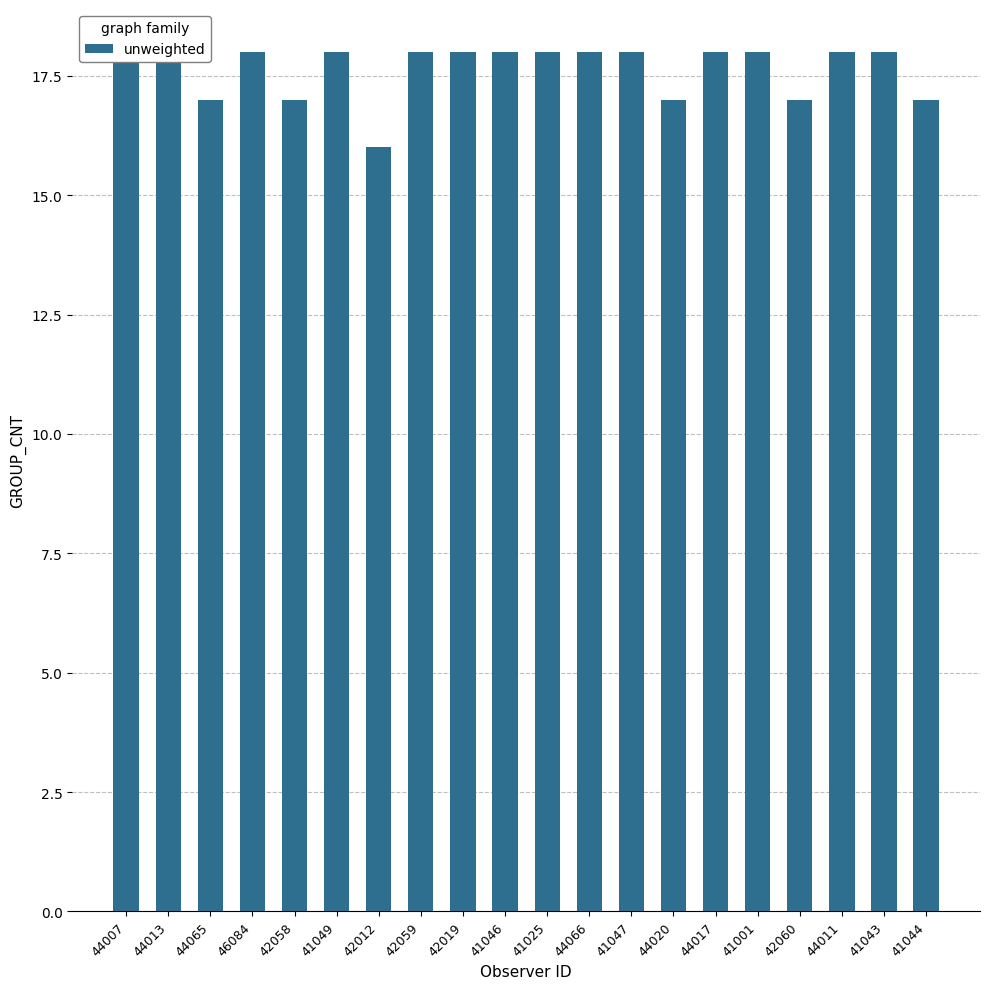

Are the bars horizontal?

No